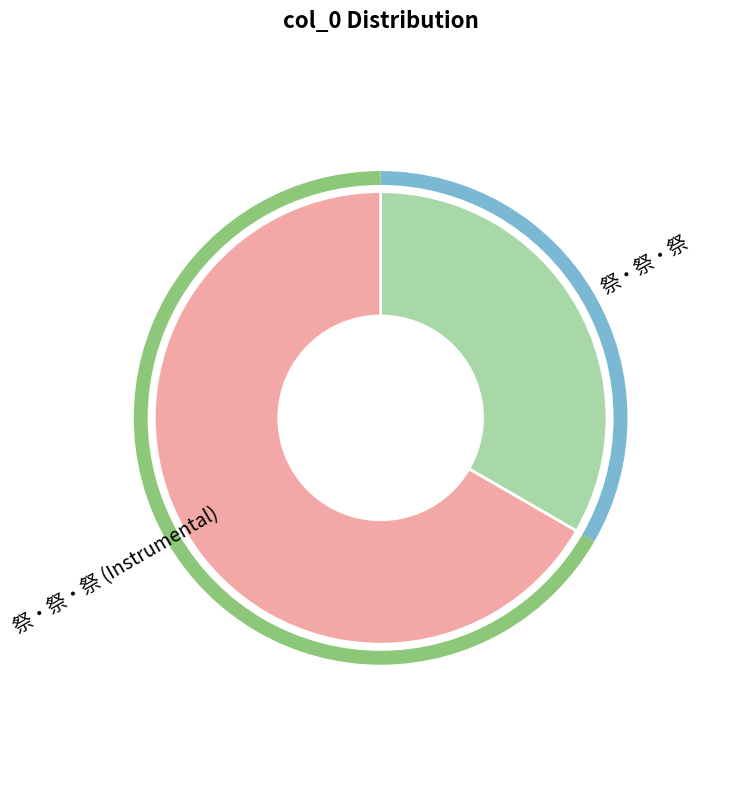

How many segments does this pie chart have?

2